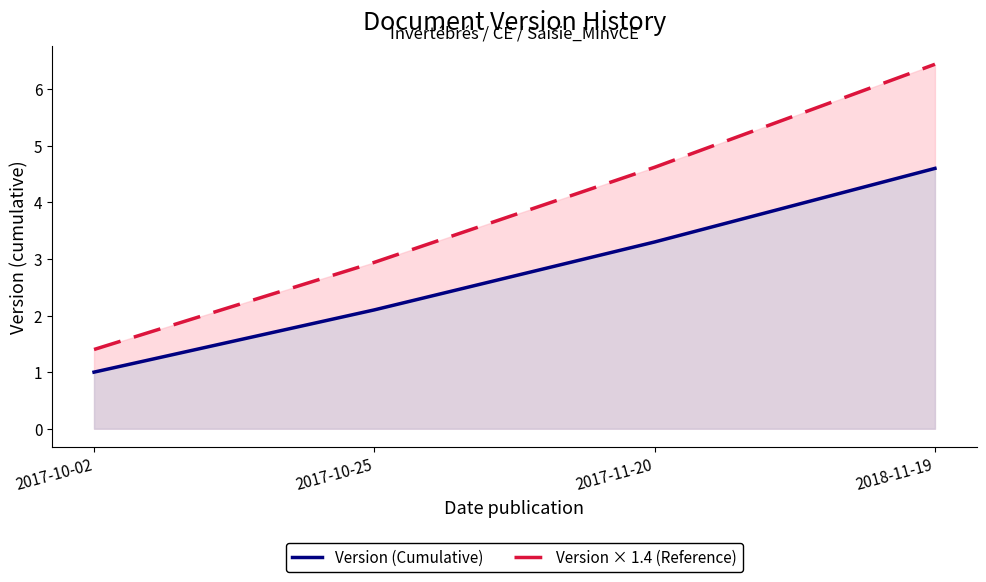

What is the label of the 4th point from the right?

2017-10-02